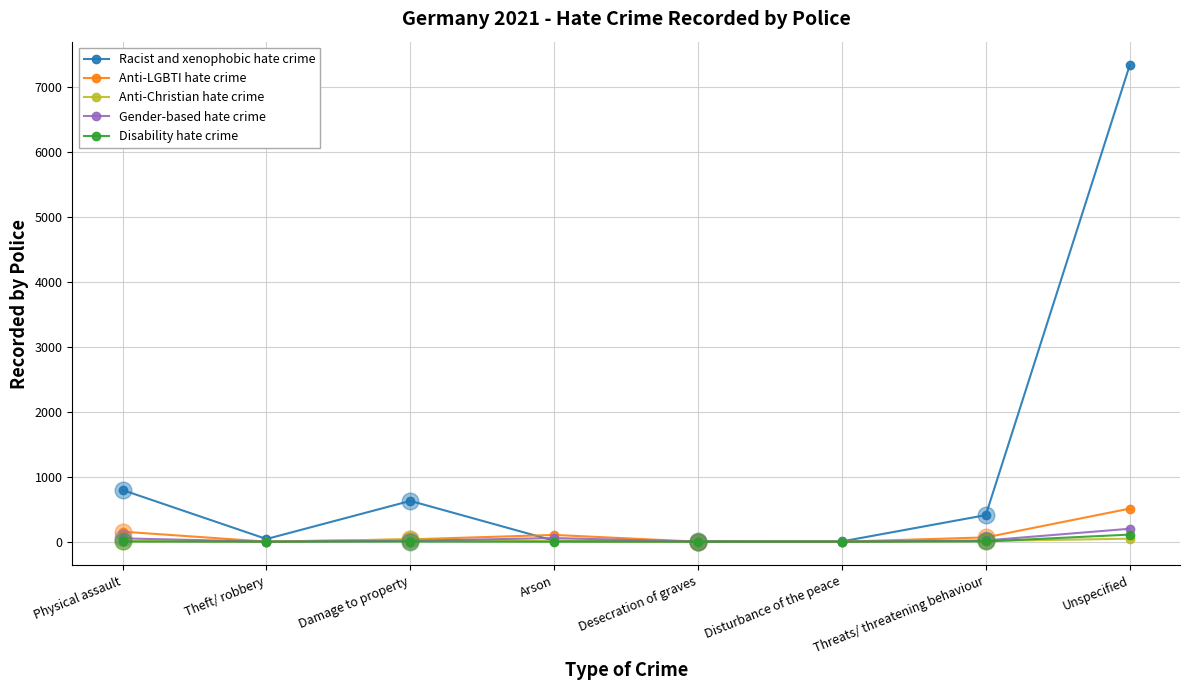

What is the average value of the Anti-Christian hate crime series?

14